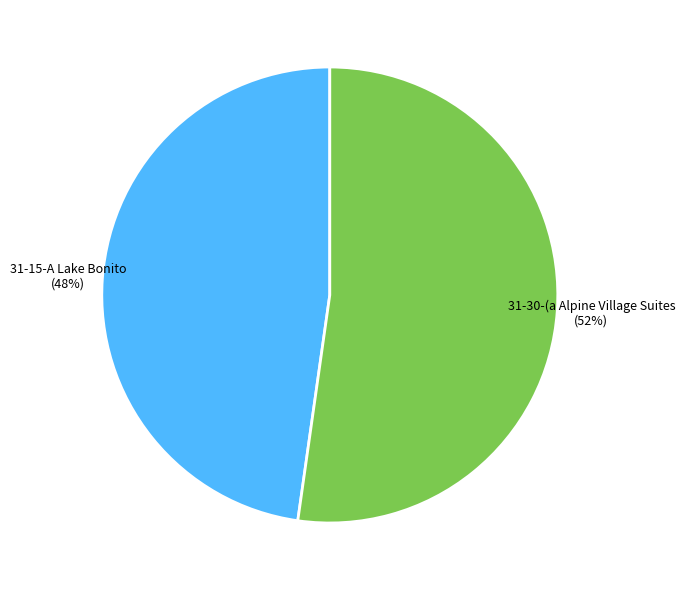

Between 31-15-A Lake Bonito and 31-30-(a Alpine Village Suites, which is larger?

31-30-(a Alpine Village Suites